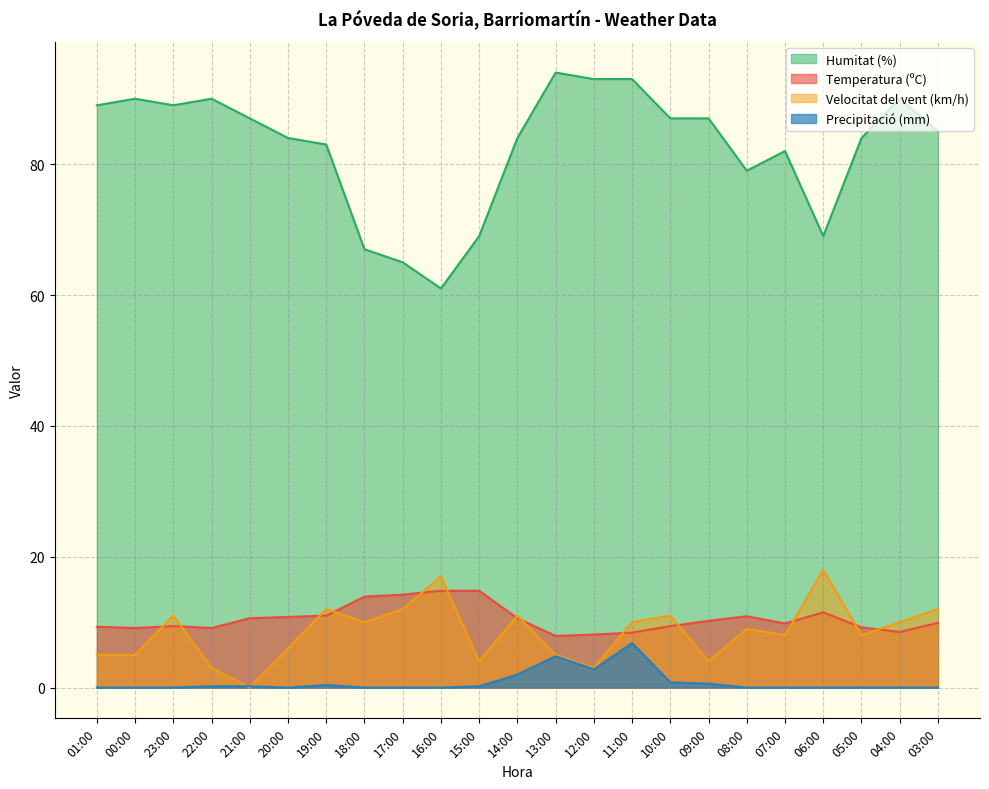

What is the value of the Temperatura (ºC) point at the 23rd from the left?

9.9